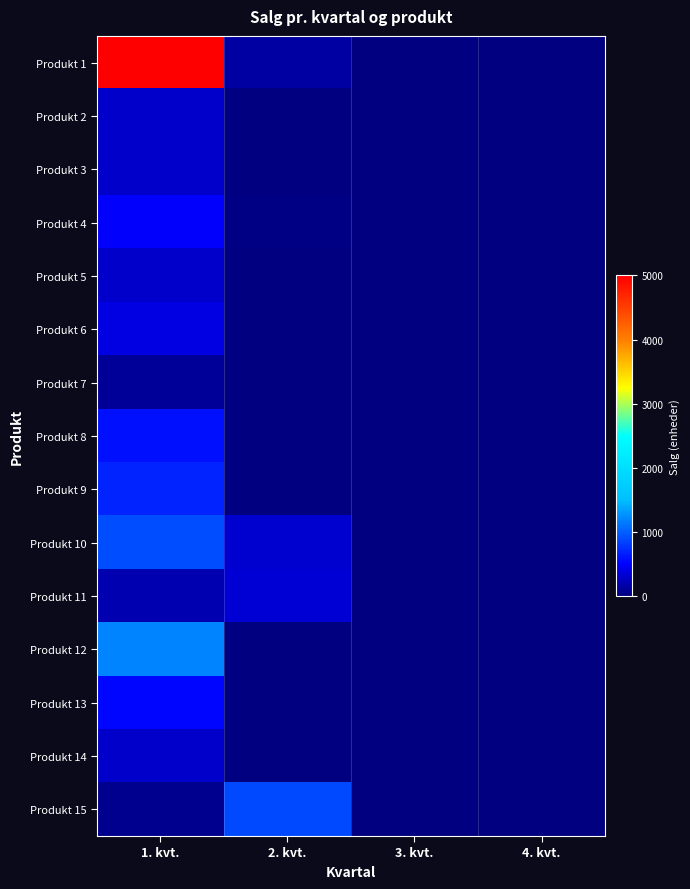

Which has a higher value, 1. kvt. or 4. kvt.?

1. kvt.